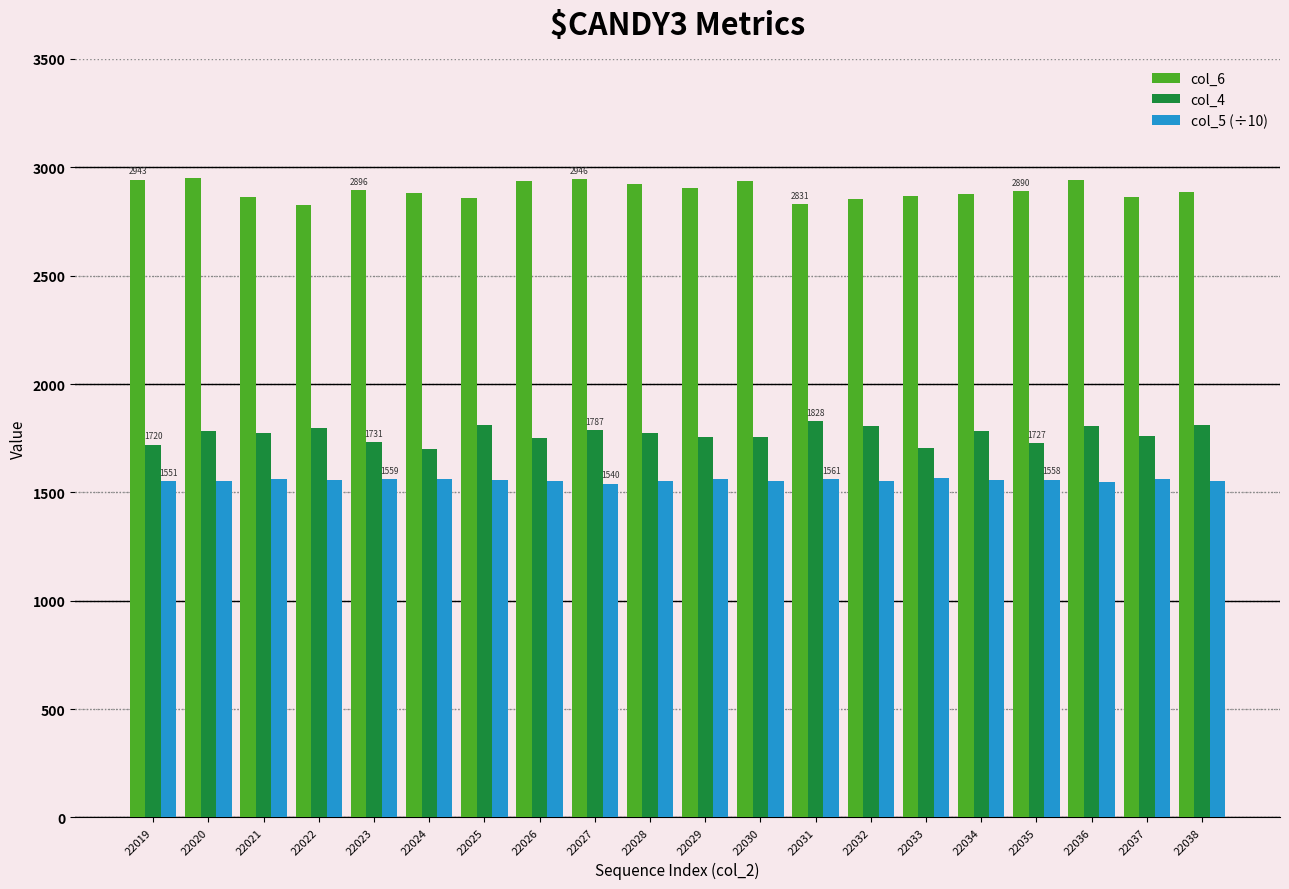

List the series in order of their overall mean, highest first.

col_6, col_4, col_5 (÷10)